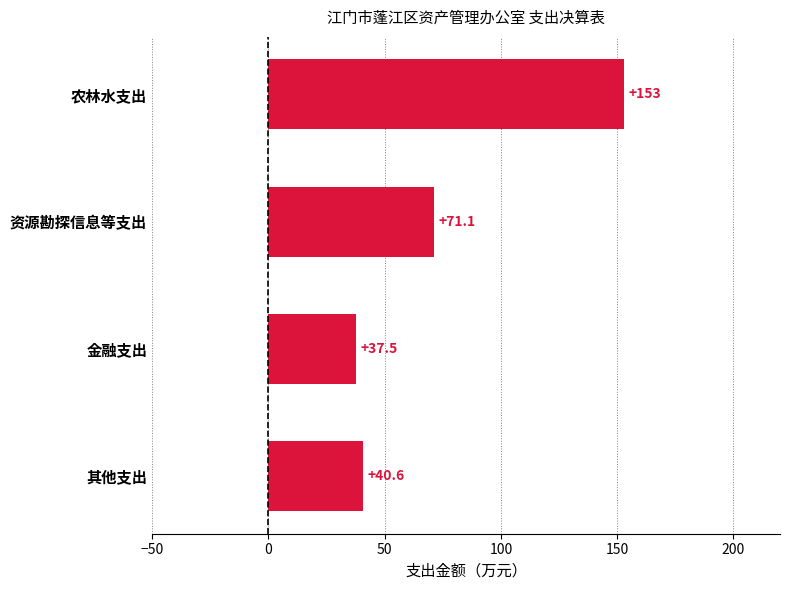

Is it true that the value at 其他支出 is 40.6?

True